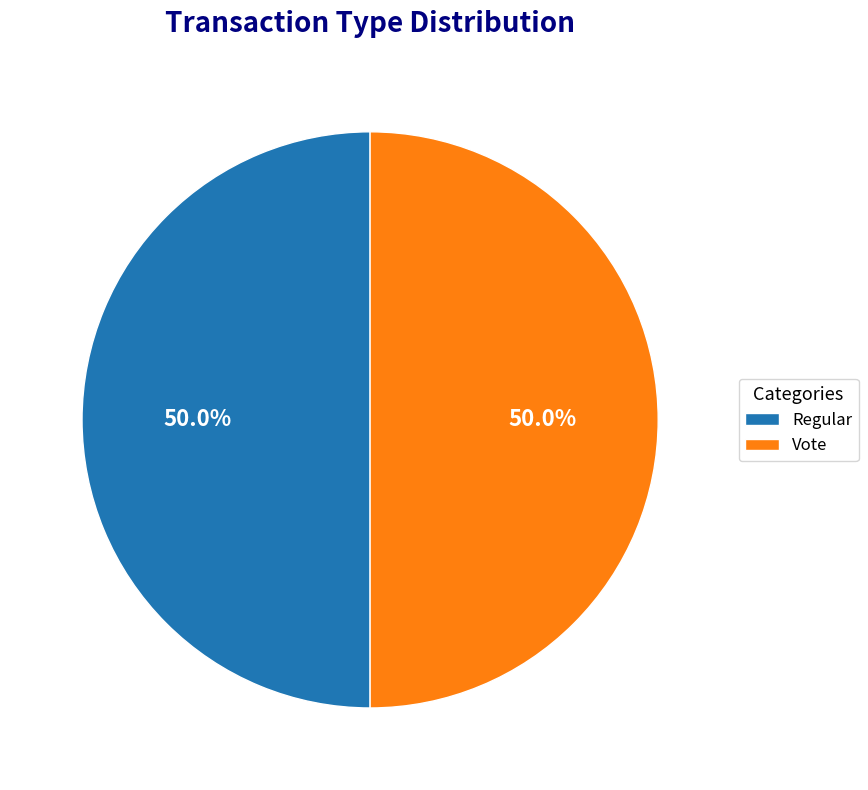

To the nearest percent, what is the combined percentage of Regular and Vote?

100%